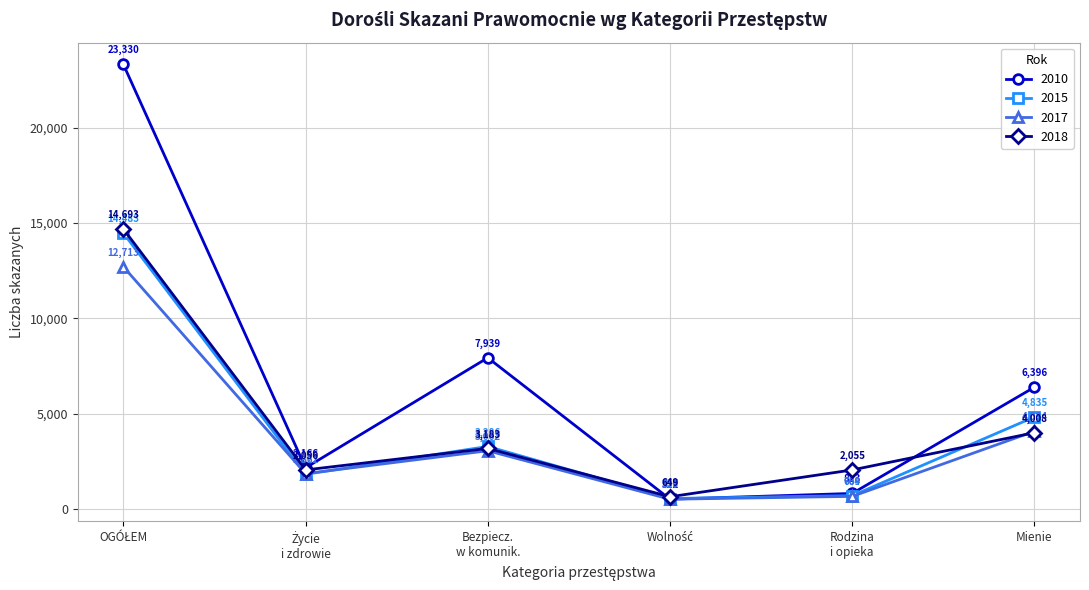

Reading left to right, list all the values displayed in this chart.

2010: 23330	2166	7939	522	823	6396
2015: 14483	1827	3286	557	704	4835
2017: 12713	1862	3062	519	669	4084
2018: 14693	2056	3183	649	2055	4008